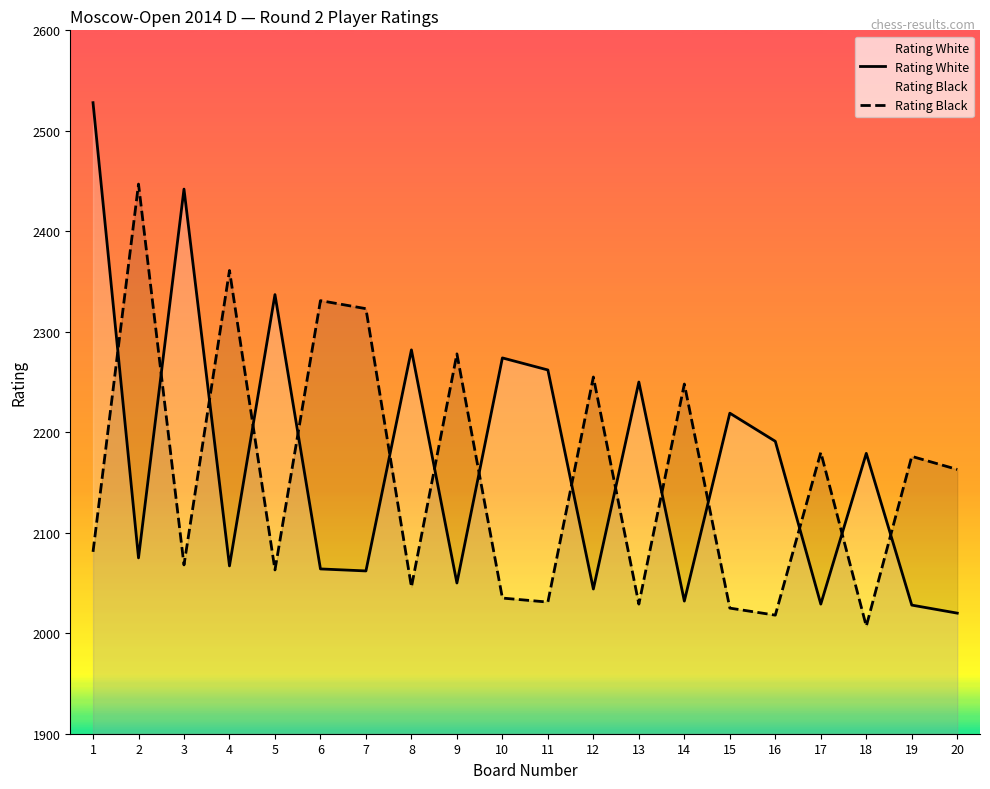

Is the value of Rating Black at 15 greater than the value of Rating White at 16?

No